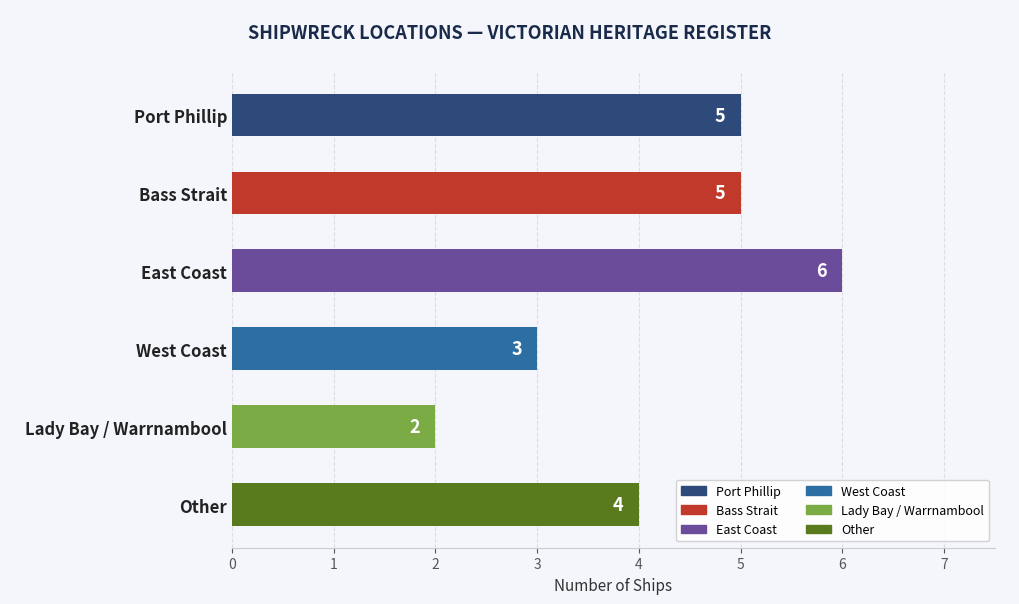

How many bars are there in total?

6